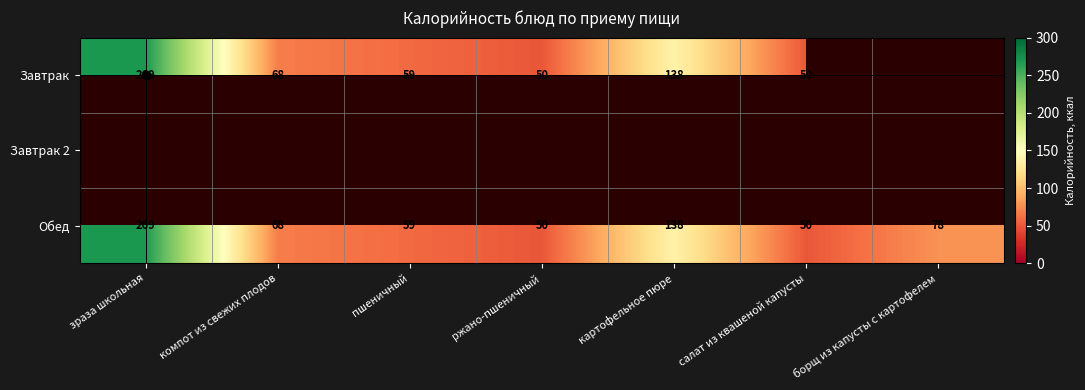

At which label does Обед reach its peak?

зраза школьная